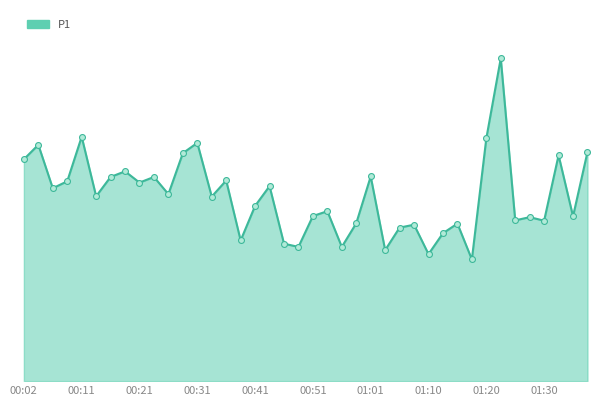

Does the chart have visible grid lines?

Yes